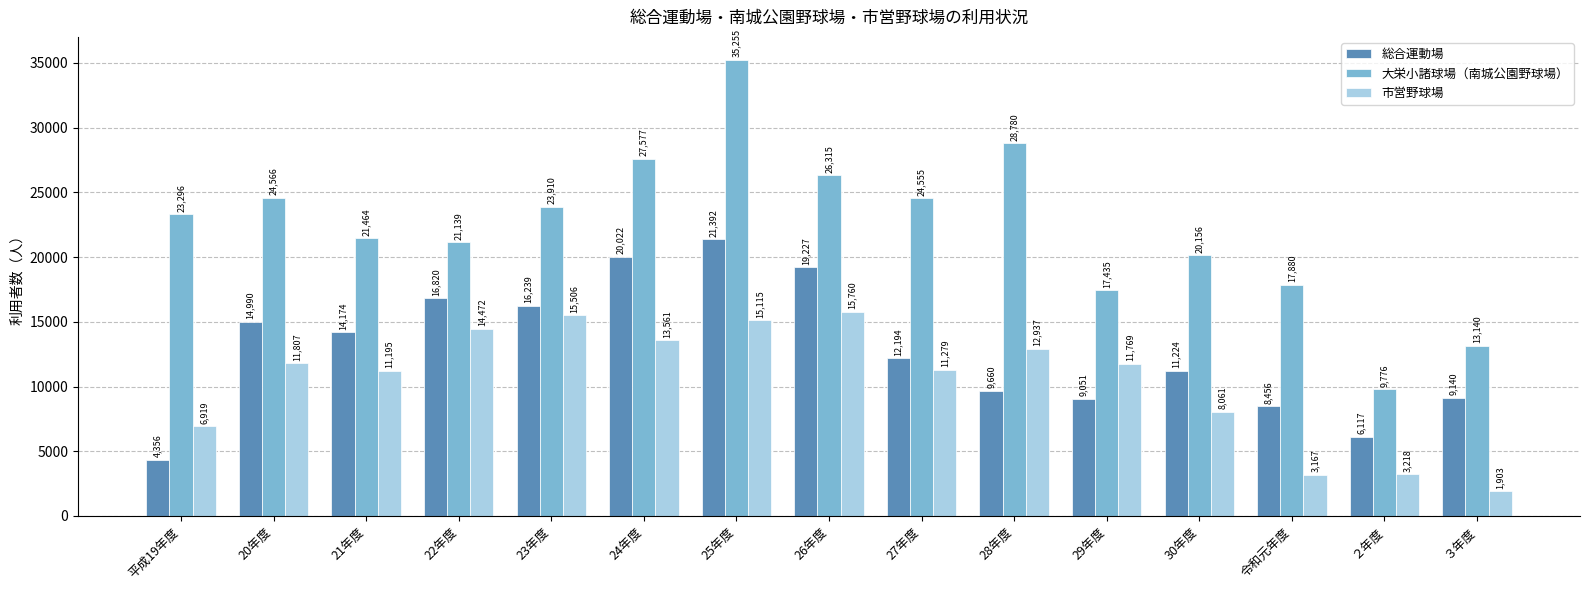

Is it true that 大栄小諸球場（南城公園野球場） equals 36894 at 平成19年度?

False